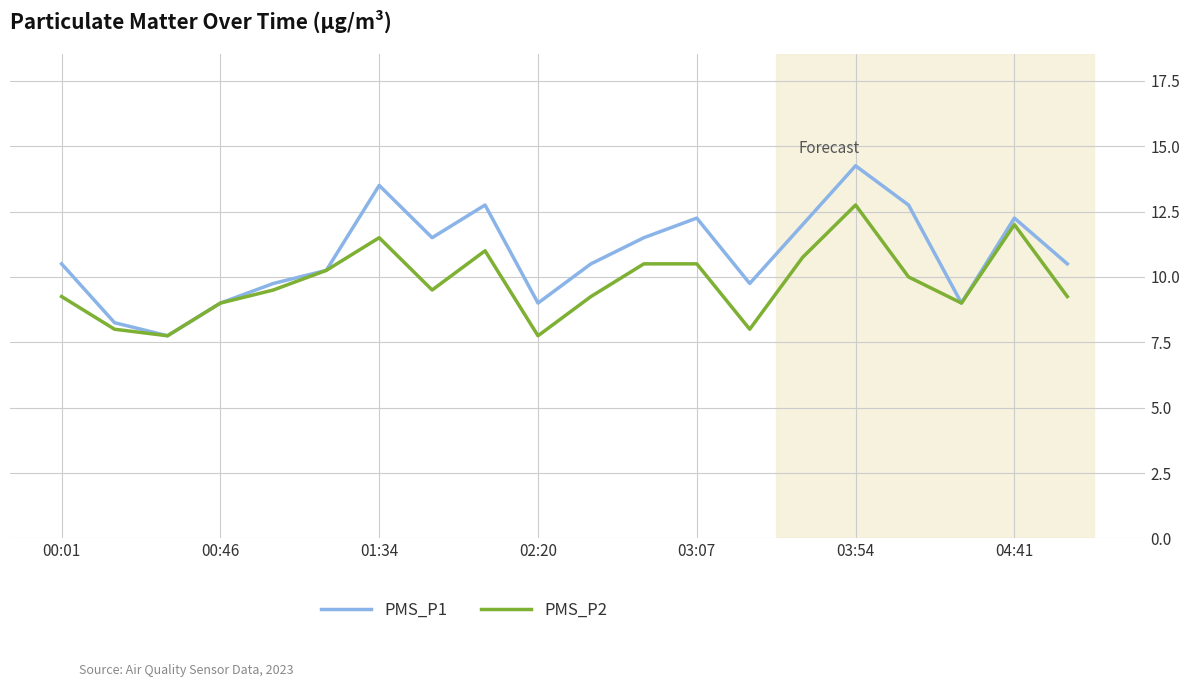

Which series has the largest total across all categories?

PMS_P1